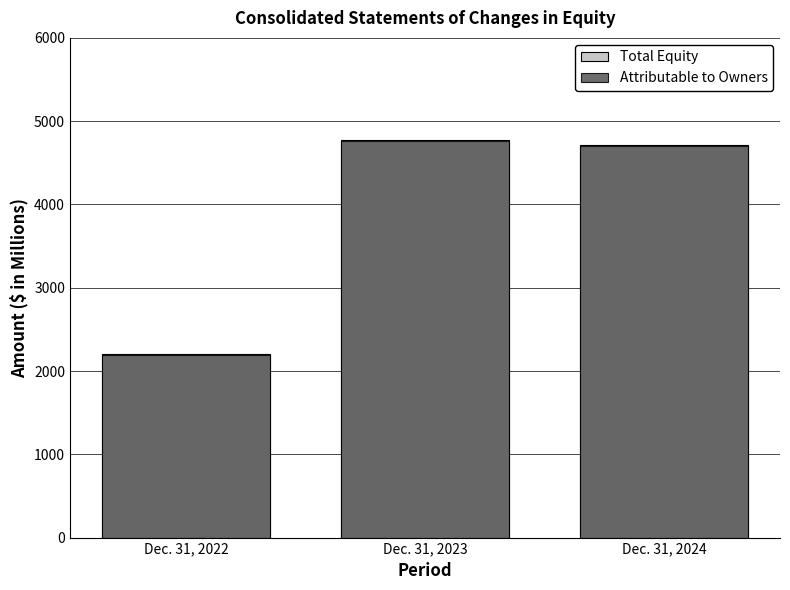

Does the chart contain any negative values?

No